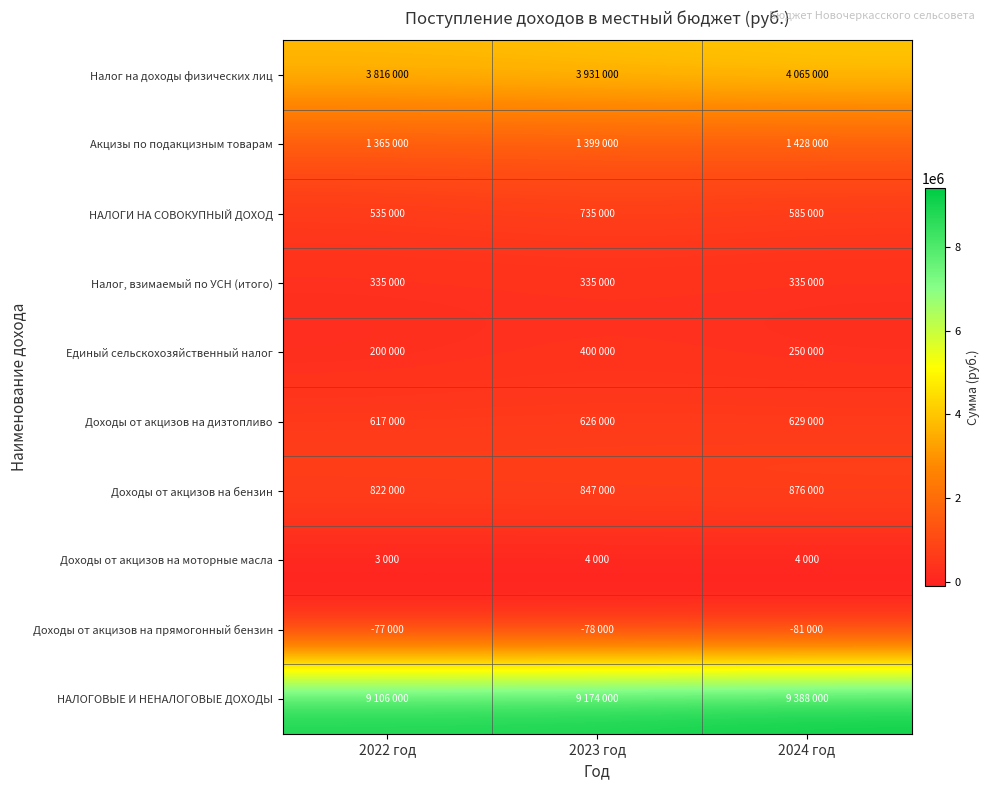

At which category is the sum across all series the highest?

2024 год